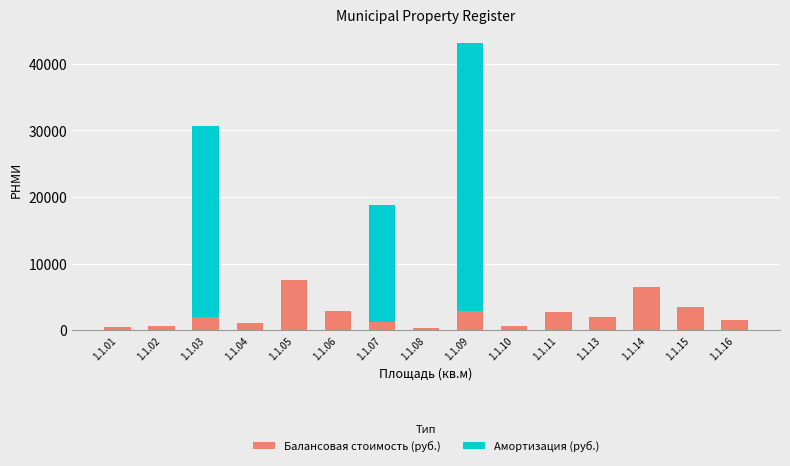

At which category is the sum across all series the highest?

1.1.09